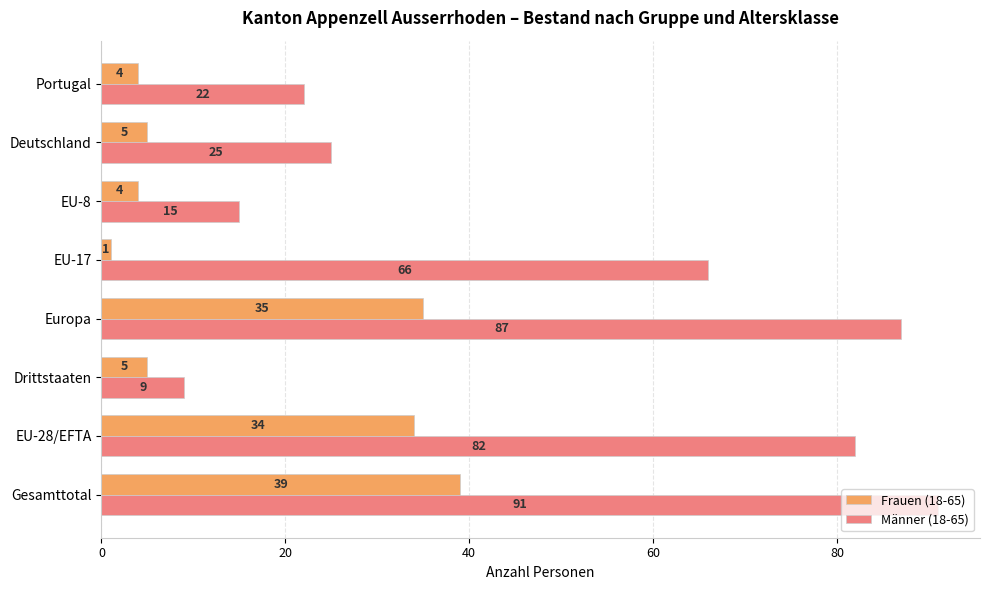

How many distinct data groups are displayed?

2